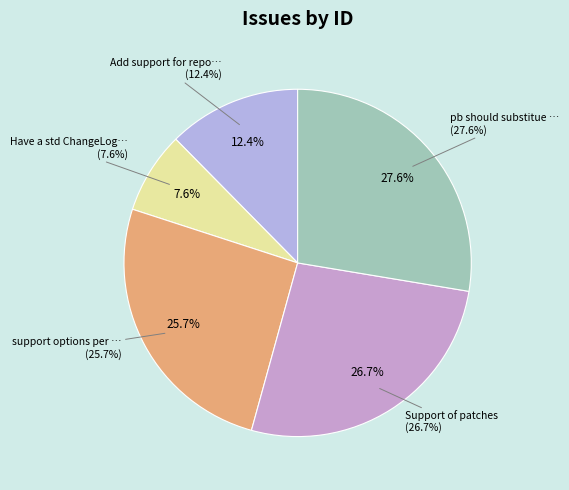

What percentage do Support of patches and Add support for repository together represent?

39.0%